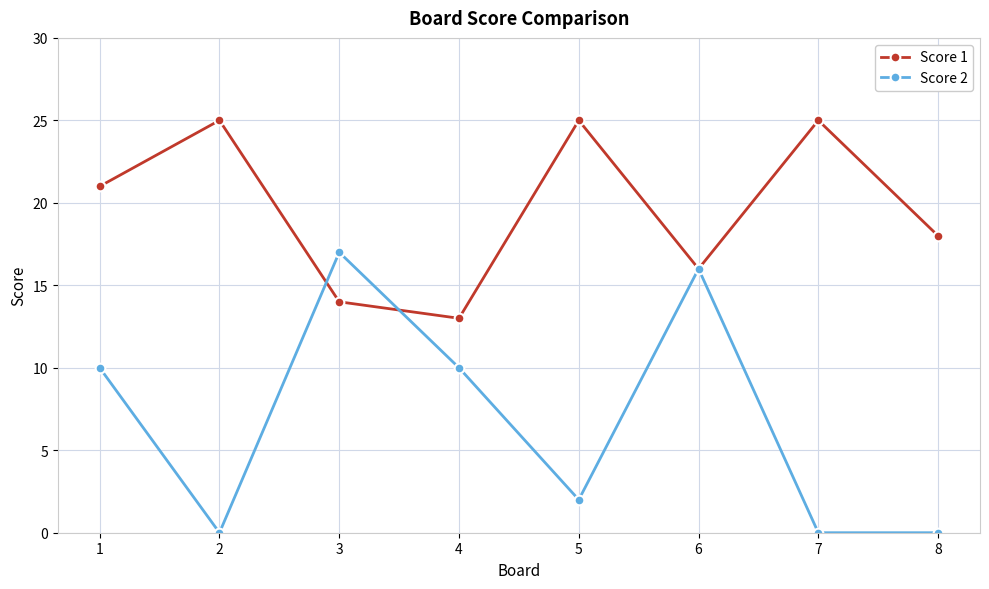

How many distinct data groups are displayed?

2